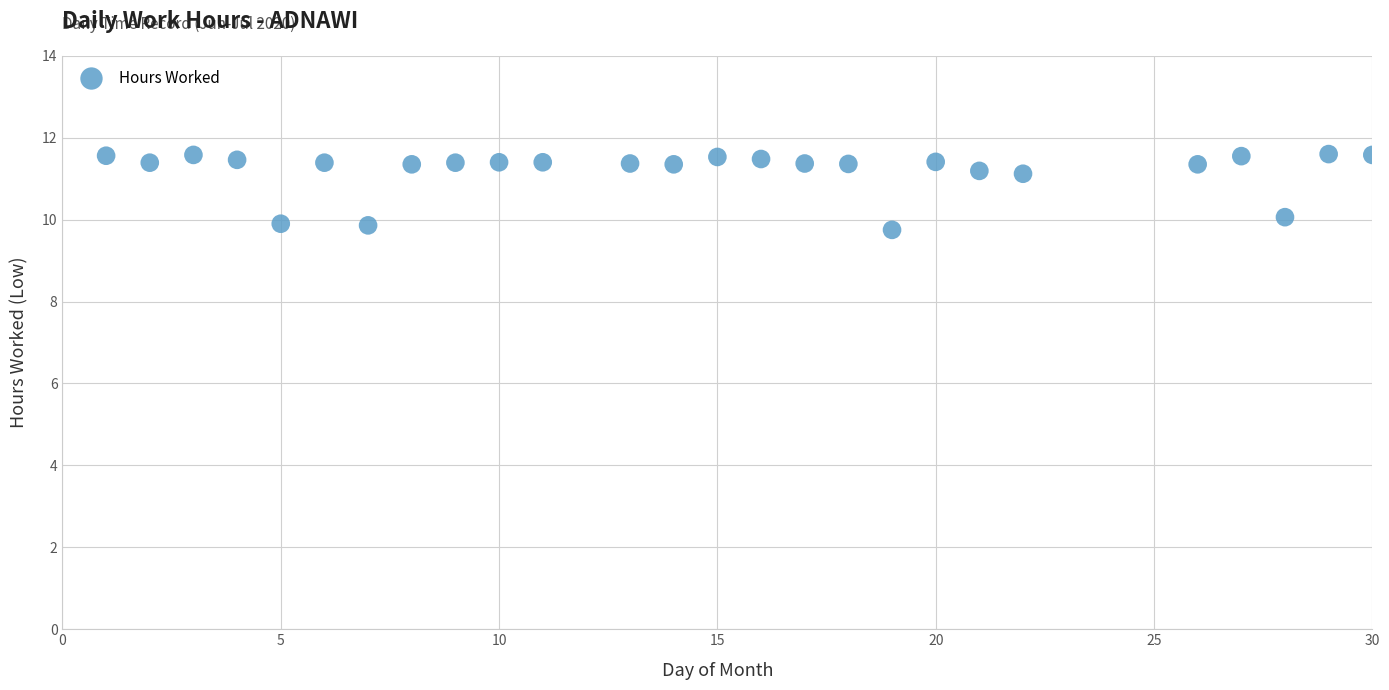

What is the range of X values (max minus min)?

29.0